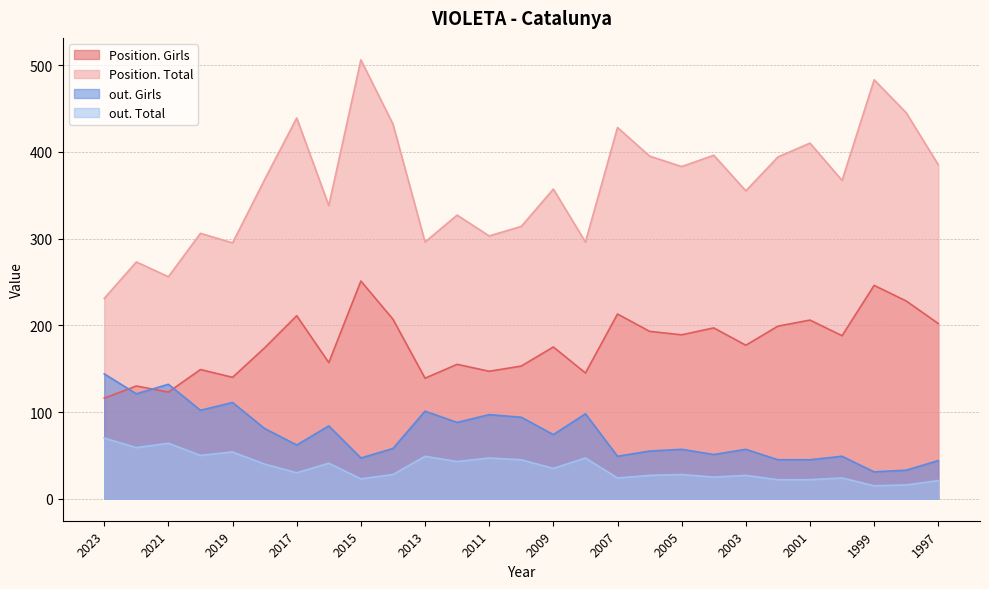

Where is the first local minimum for Position. Girls?

2021